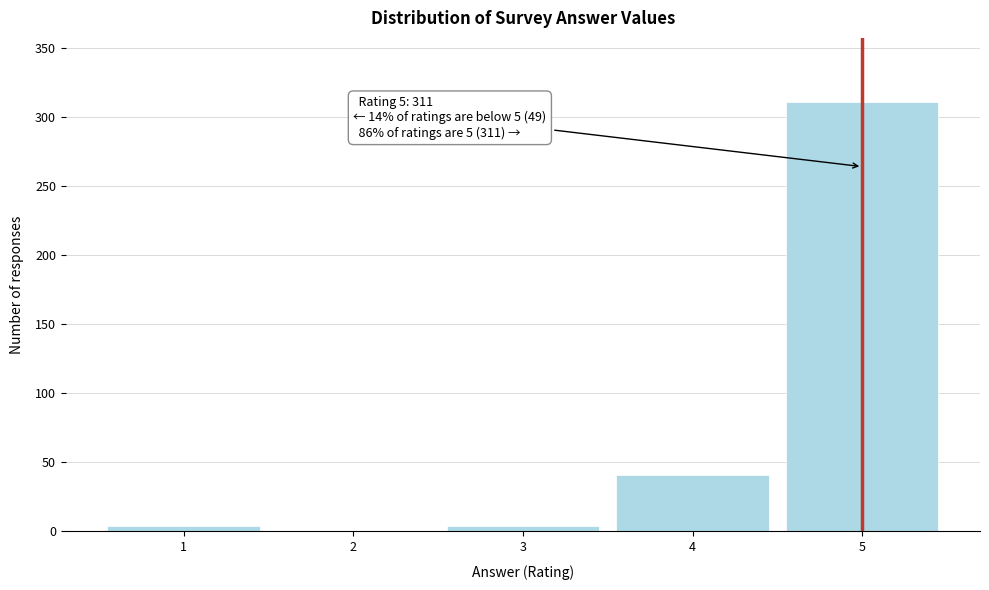

Reading right to left, what are all the values shown in this chart?

5=311	4=41	3=4	2=0	1=4